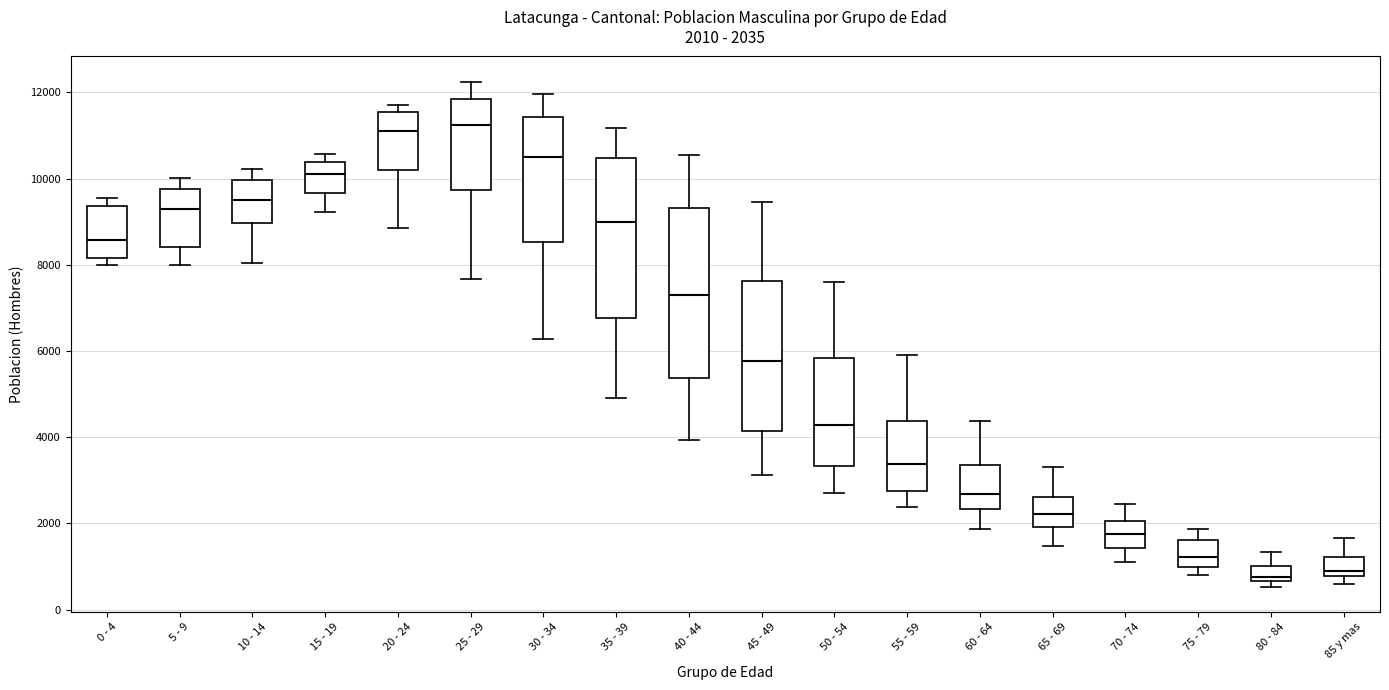

Which box is the tallest, from its lower edge to its upper edge?

40 - 44